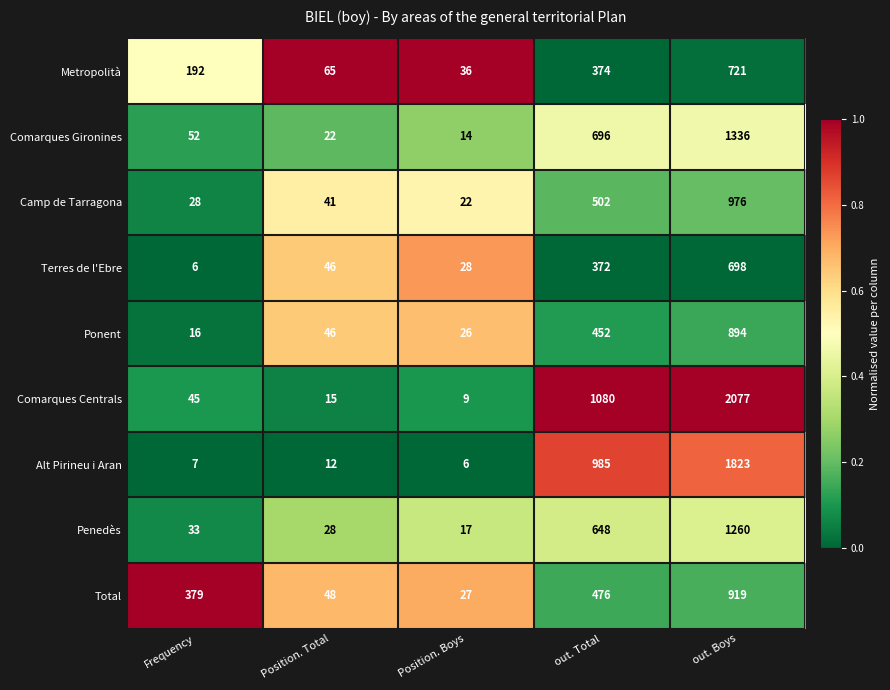

Between Frequency and Position. Total, which series saw the biggest shift?

Total